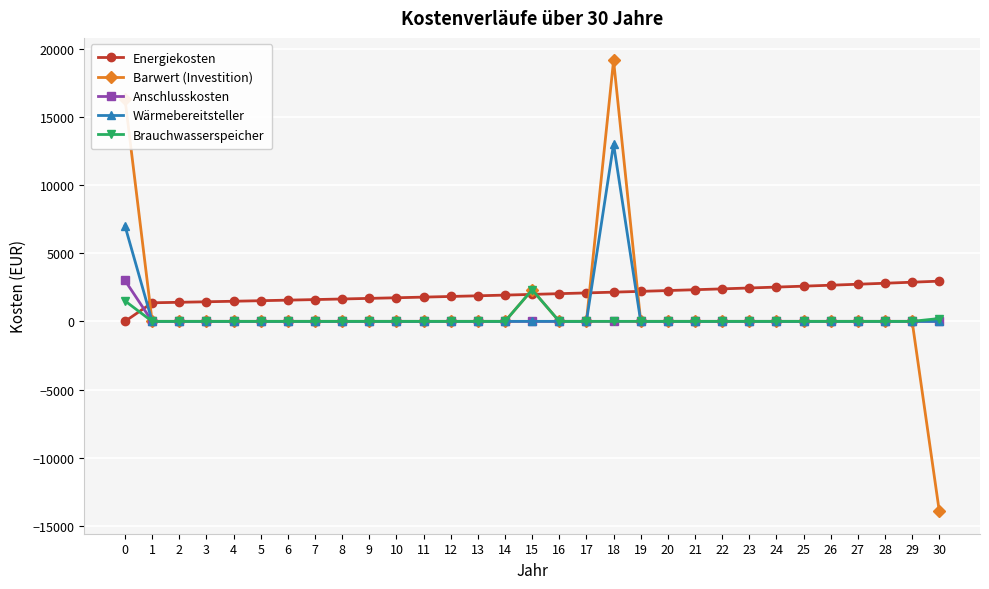

Where is Barwert (Investition) nearest to the value 2607?

15